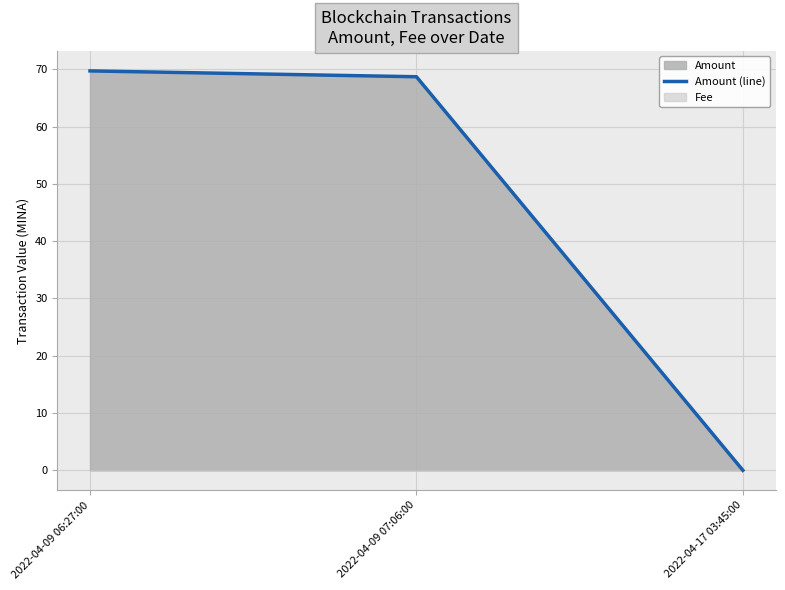

Which label corresponds to the smallest value in the chart?

2022-04-17 03:45:00